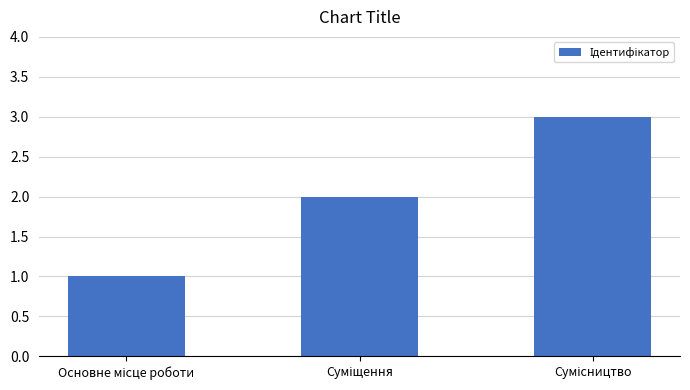

What is the sum of all values?

6